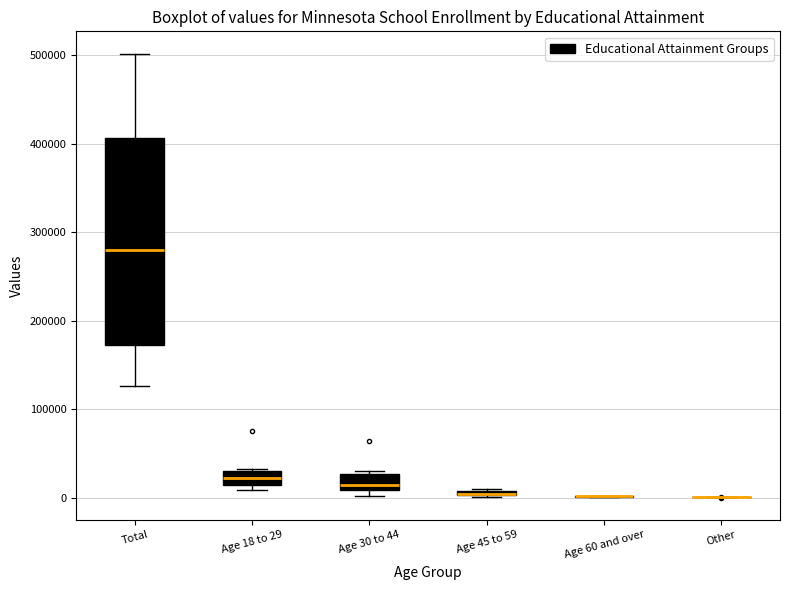

Comparing the boxes themselves (not the whiskers), which one is the tallest?

Total